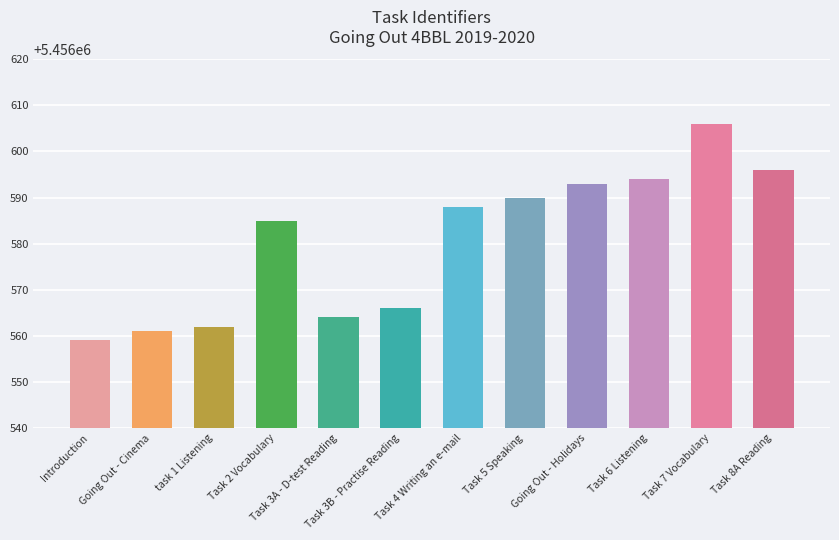

Read the value at Going Out - Cinema.

5456561